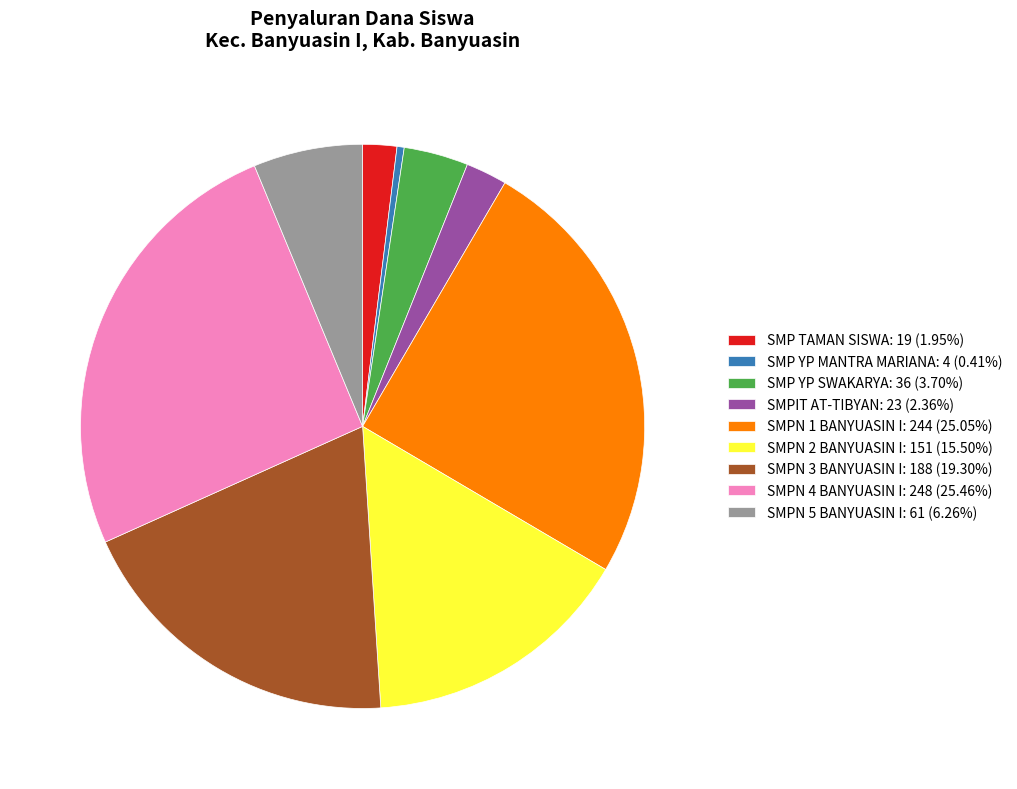

The SMPN 3 BANYUASIN I slice represents 8% of the pie. True or false?

False